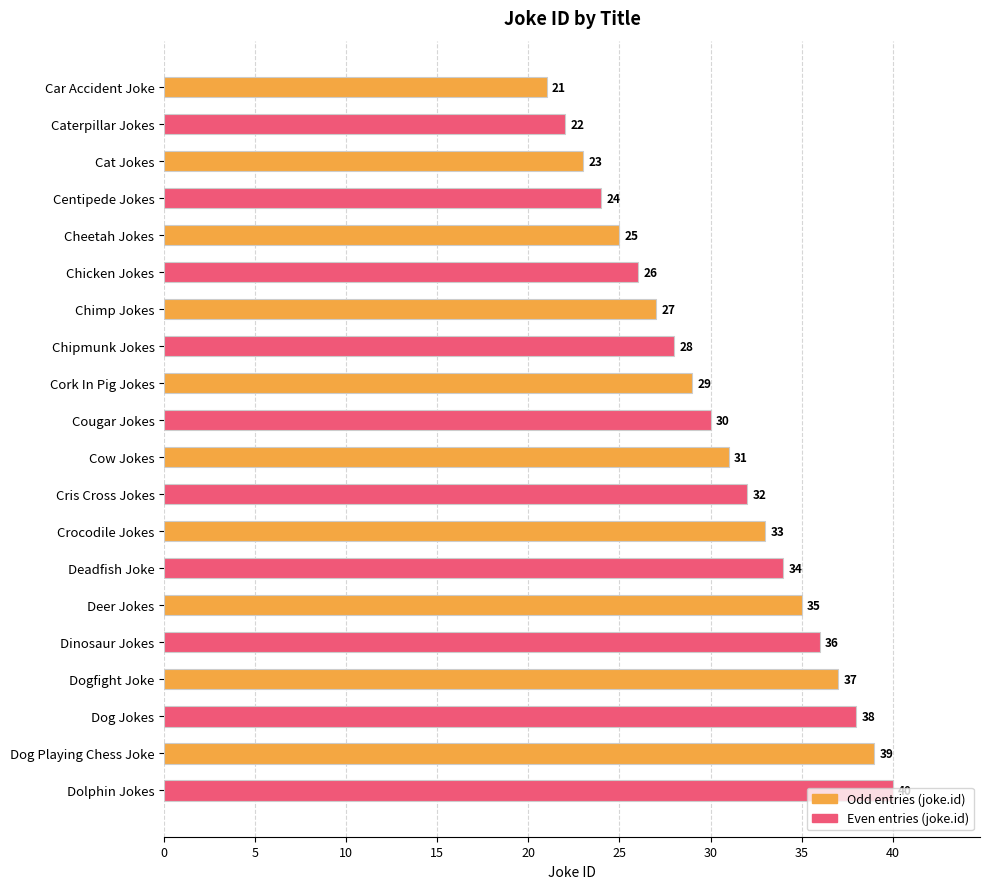

Read the value at Dinosaur Jokes.

36